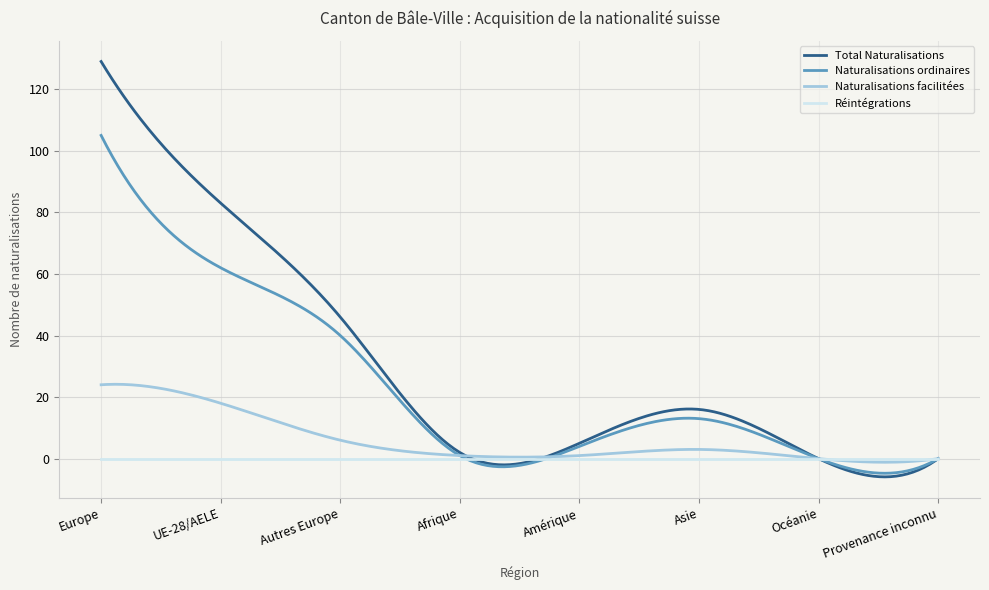

True or false: Réintégrations and Naturalisations ordinaires cross at least once.

True